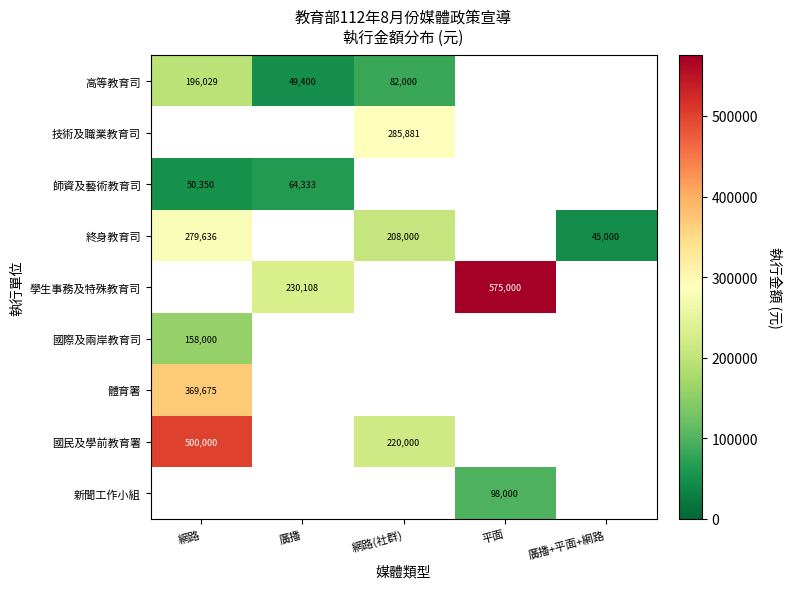

What is the minimum value shown in the chart?

45000.0